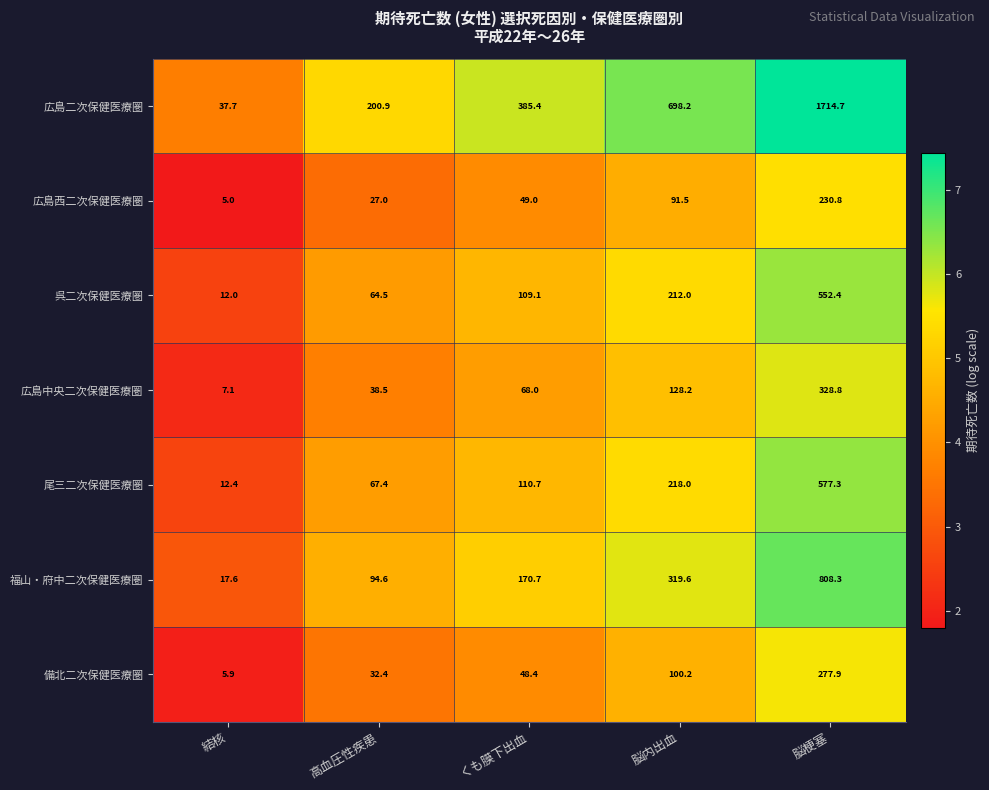

What is the sum of the 広島中央二次保健医療圏 values at 脳梗塞 and 高血圧性疾患?

367.3